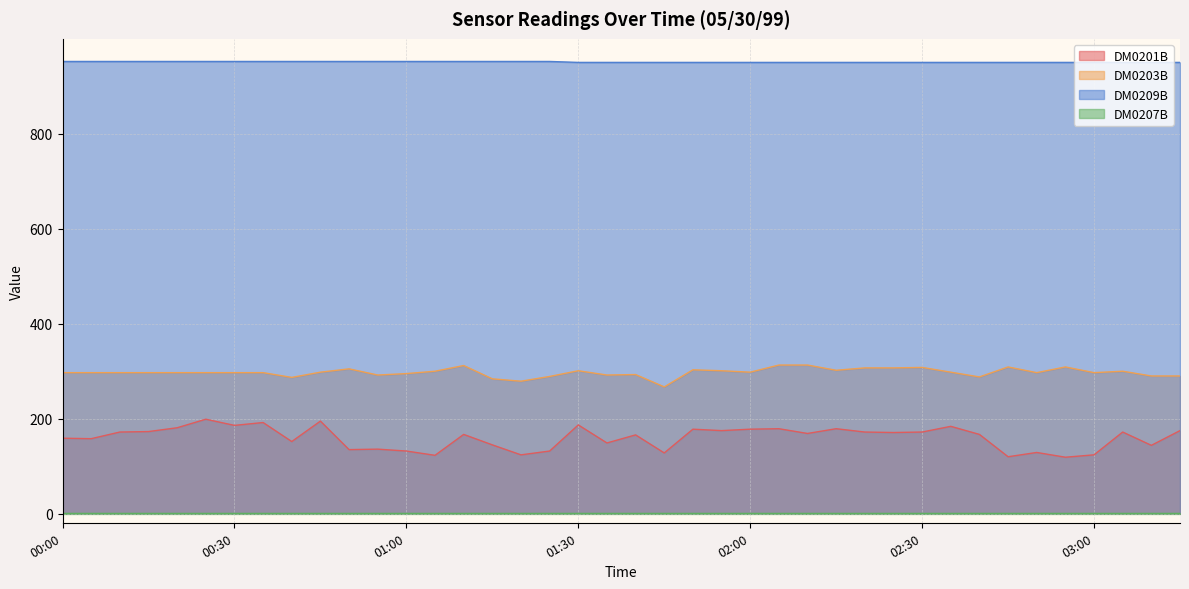

Reading right to left, extract all data points from this chart.

DM0201B: 175	144	172	124	119	129	120	167	184	172	171	172	179	169	179	178	175	178	128	166	149	187	132	124	145	167	123	132	136	135	195	152	192	186	199	181	173	172	158	159
DM0203B: 290	290	300	297	309	297	309	288	298	308	307	307	302	313	313	298	301	303	267	293	292	301	289	279	284	312	300	295	292	305	298	287	297	297	297	297	297	297	297	297
DM0209B: 950	950	950	950	950	950	950	950	950	950	950	950	950	950	950	950	950	950	950	950	950	950	952	952	952	952	952	952	952	952	952	952	952	952	952	952	952	952	952	952